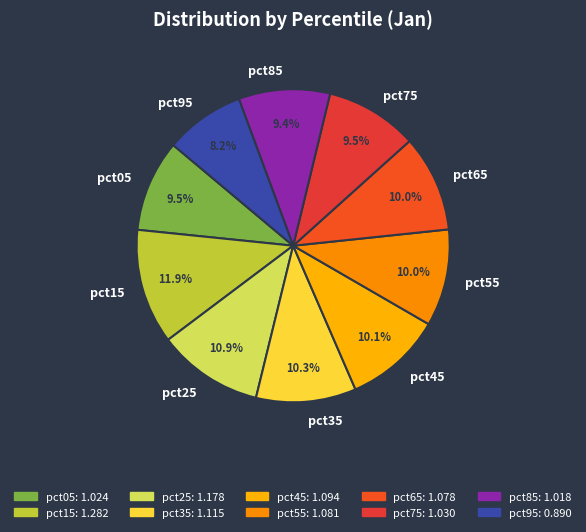

The pct15 slice represents 12% of the pie. True or false?

True